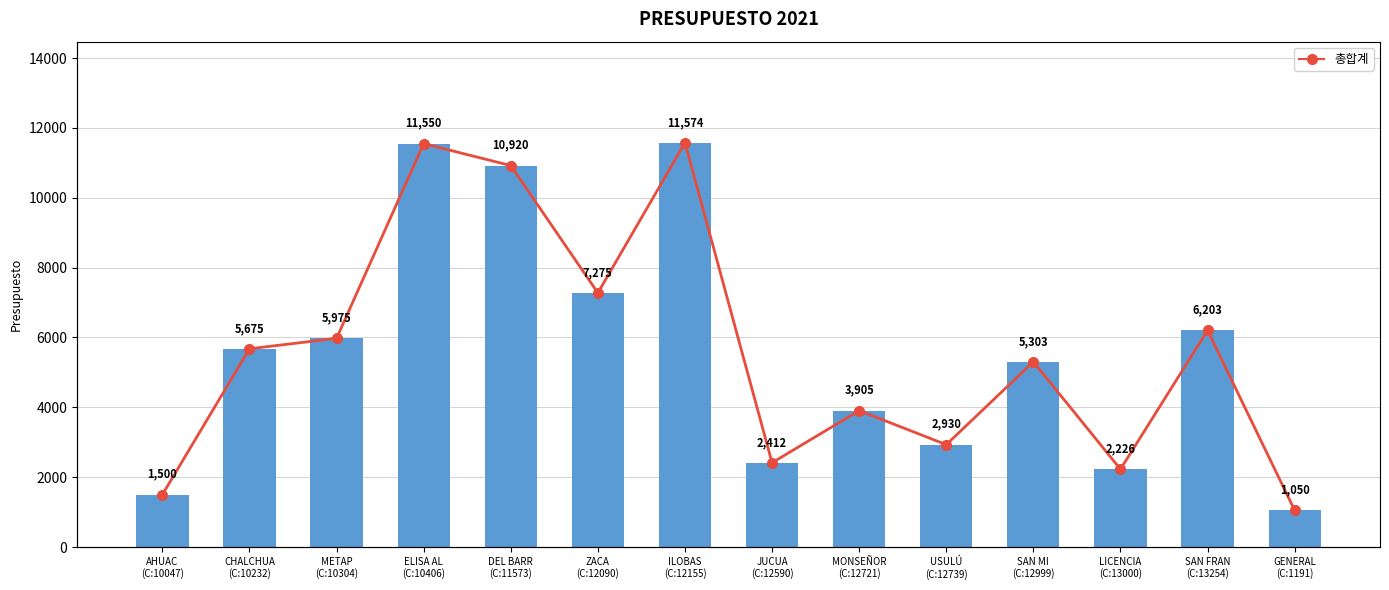

What is the sum of all Presupuesto values?

78500.0